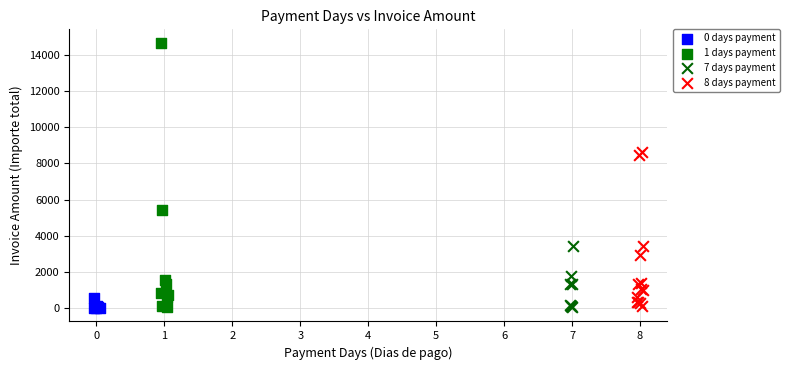

Which series reaches the maximum Y coordinate?

1 days payment